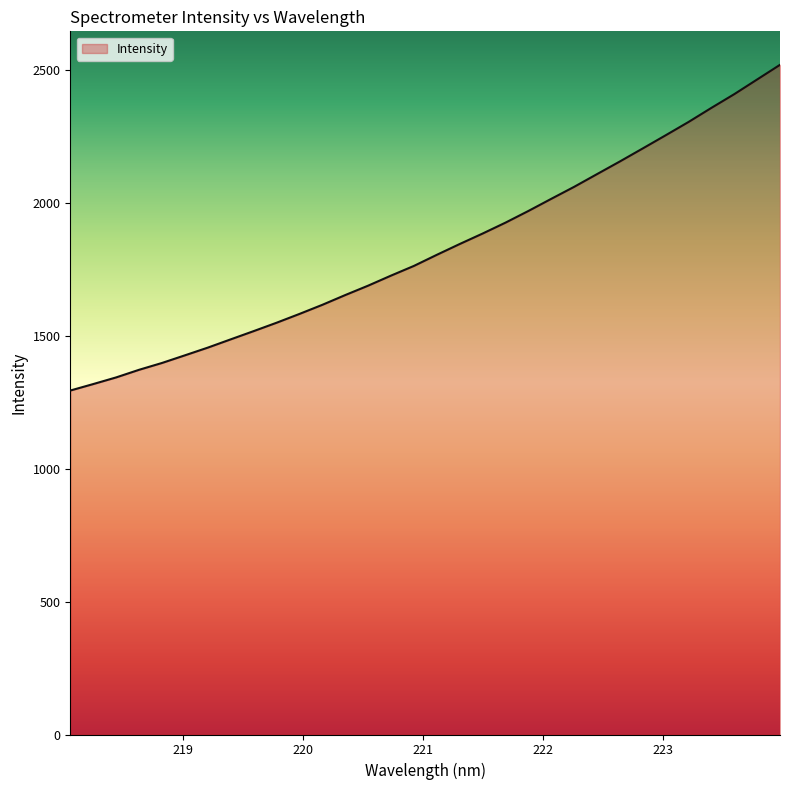

What is the greatest value displayed?

2520.8